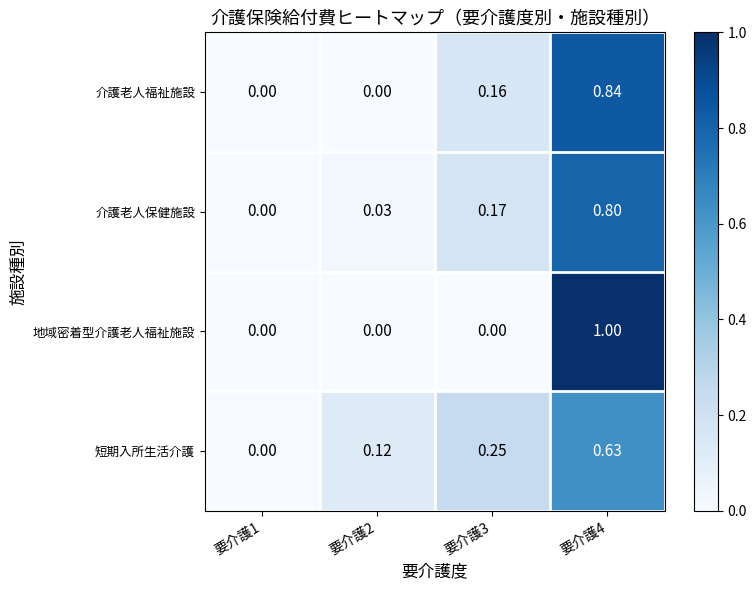

Is the value of 介護老人保健施設 at 要介護2 greater than the value of 介護老人福祉施設 at 要介護2?

Yes